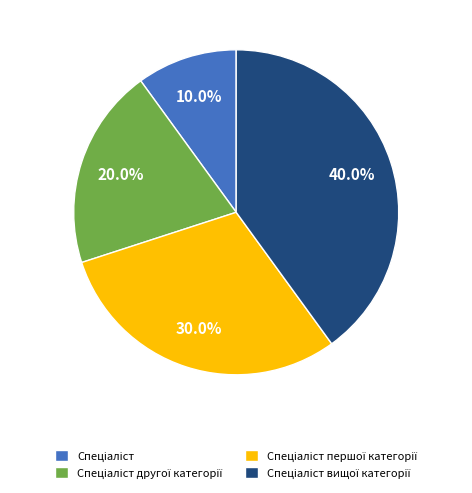

Is there a majority slice in this chart?

No